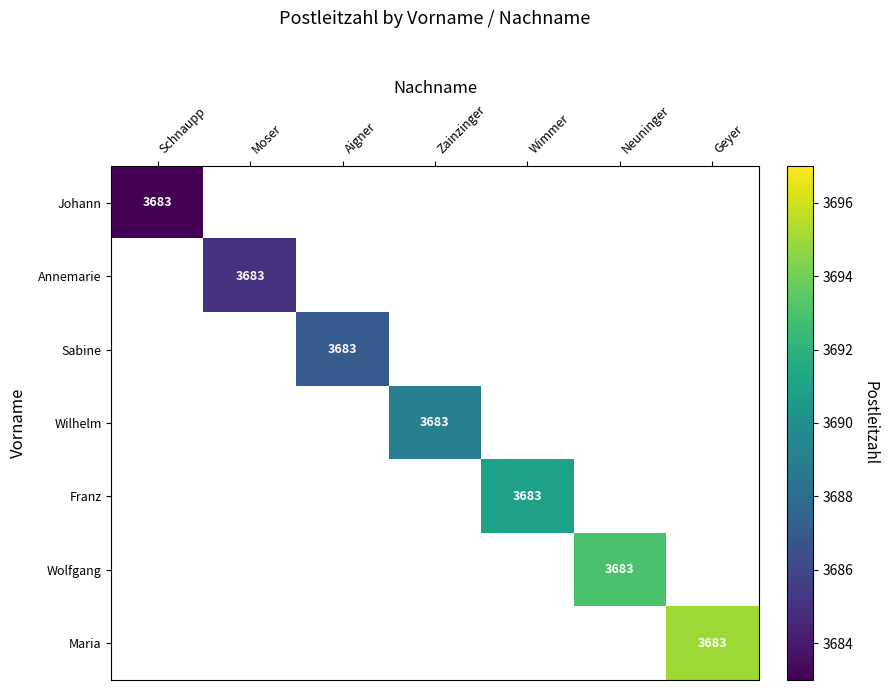

List the series in order of their peak value, lowest first.

Johann, Annemarie, Sabine, Wilhelm, Franz, Wolfgang, Maria